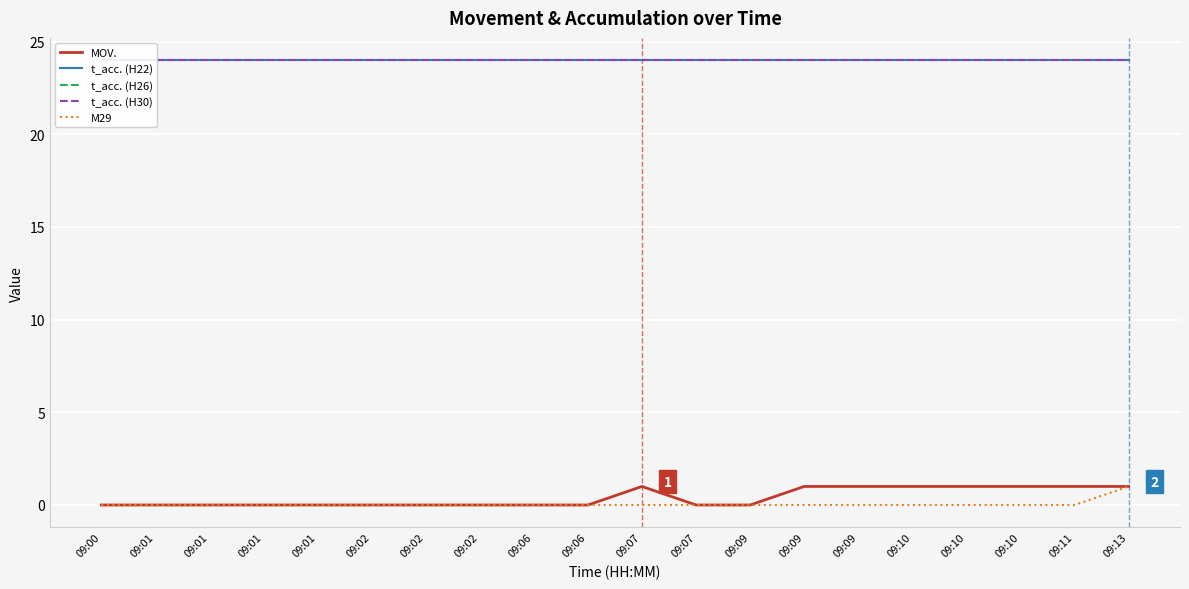

At which label is MOV. closest to 0?

09:00